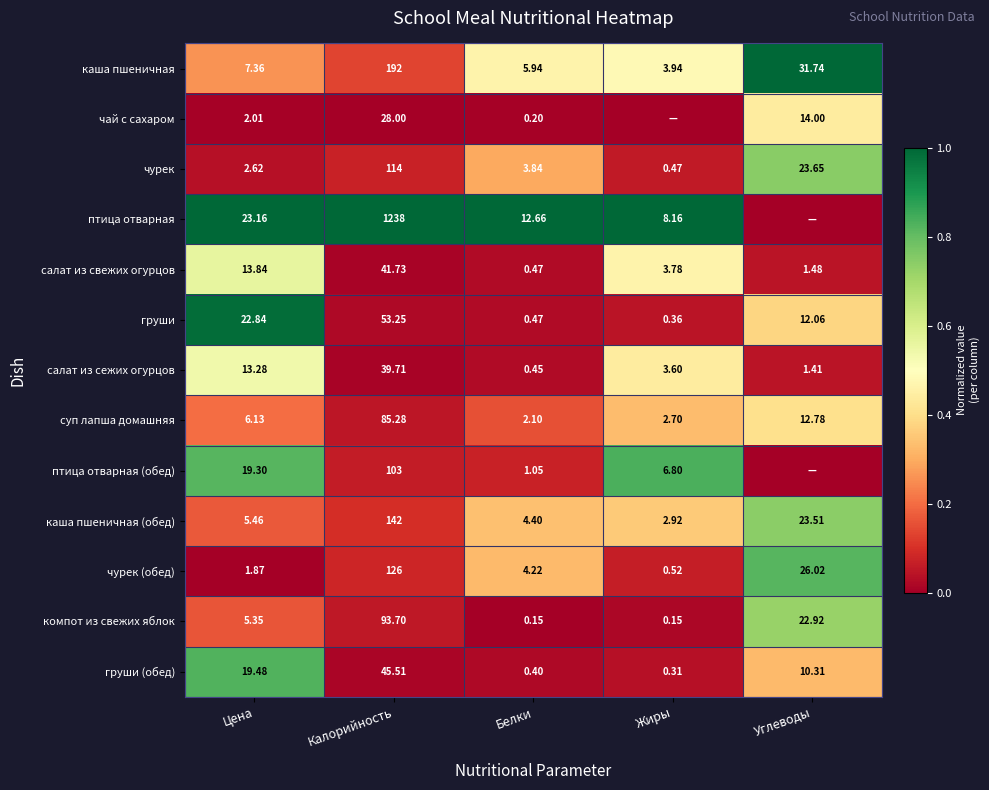

Which category has the highest value in the суп лапша домашняя series?

Калорийность